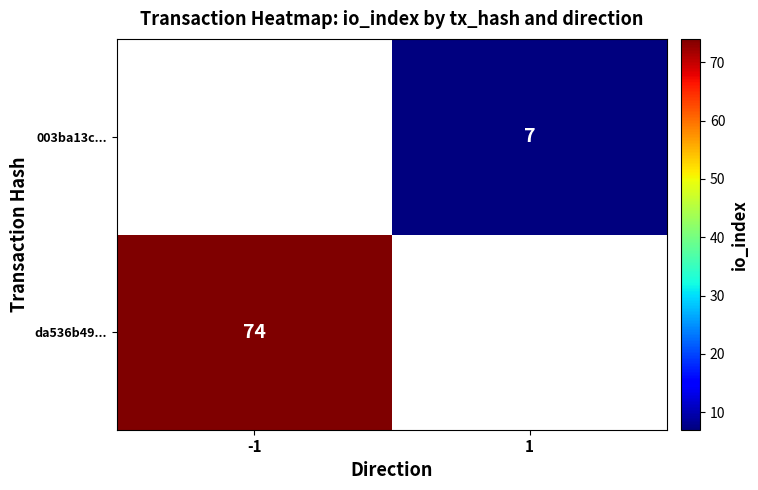

True or false: da536b49... has a value of 103 at -1.

False